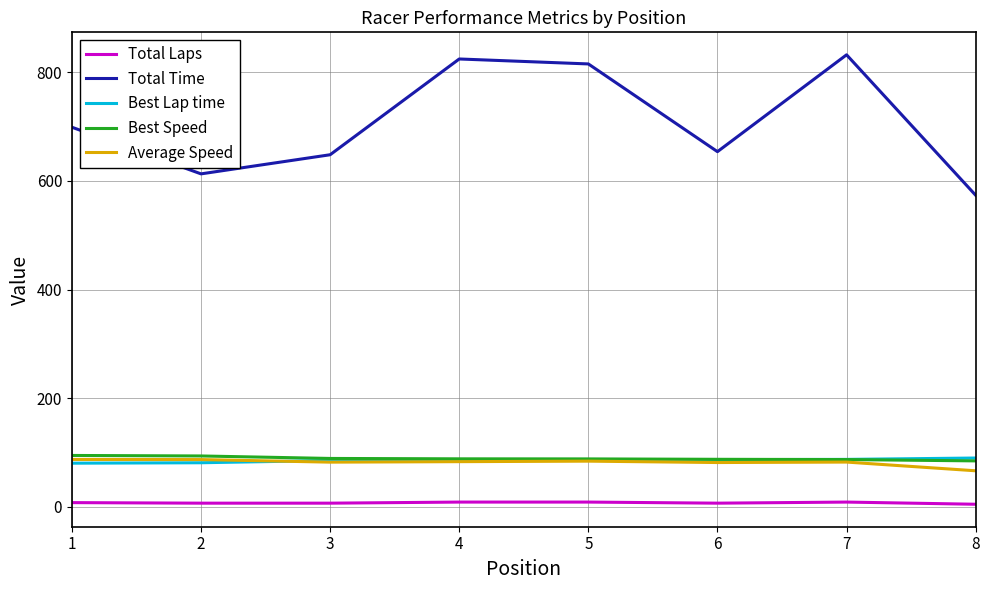

Does the chart display data point markers on the line(s)?

No